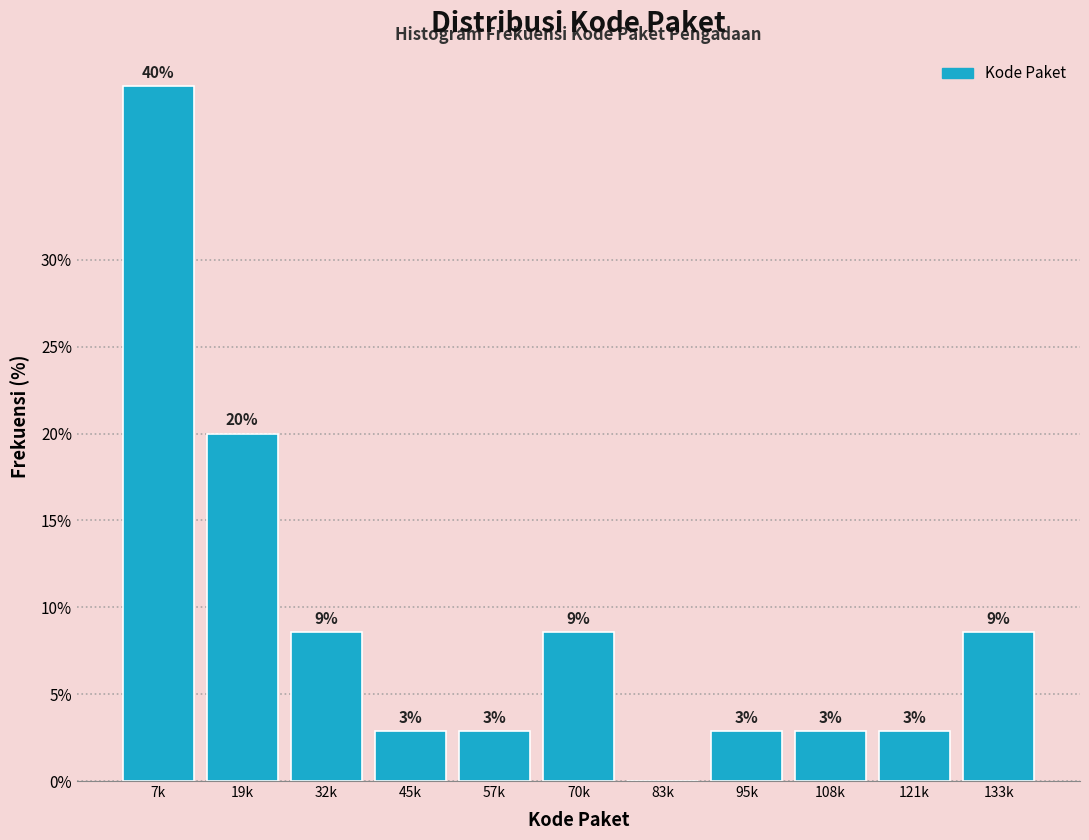

Are the bars horizontal?

No